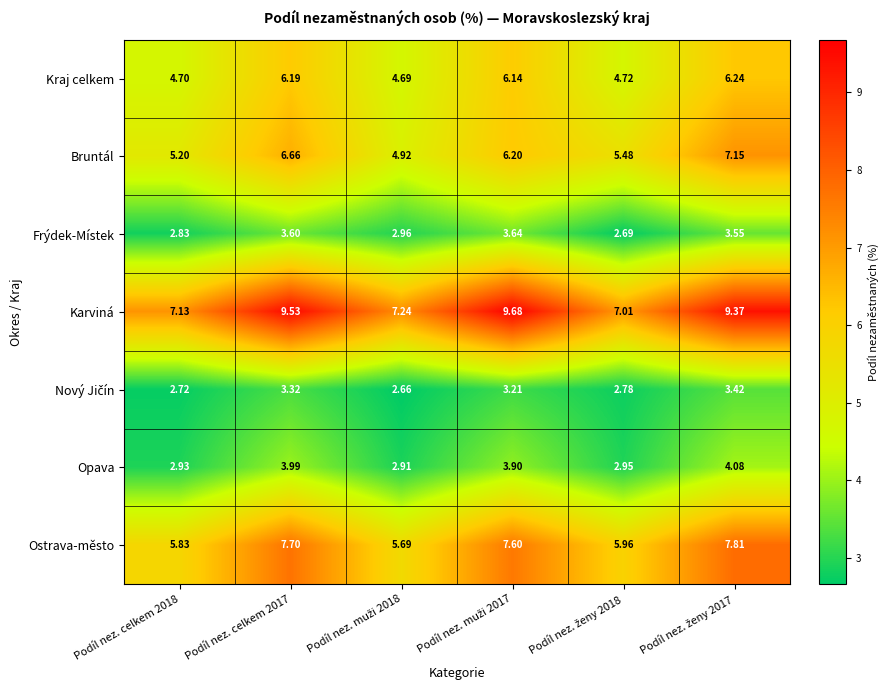

Which series has the largest total across all categories?

Karviná